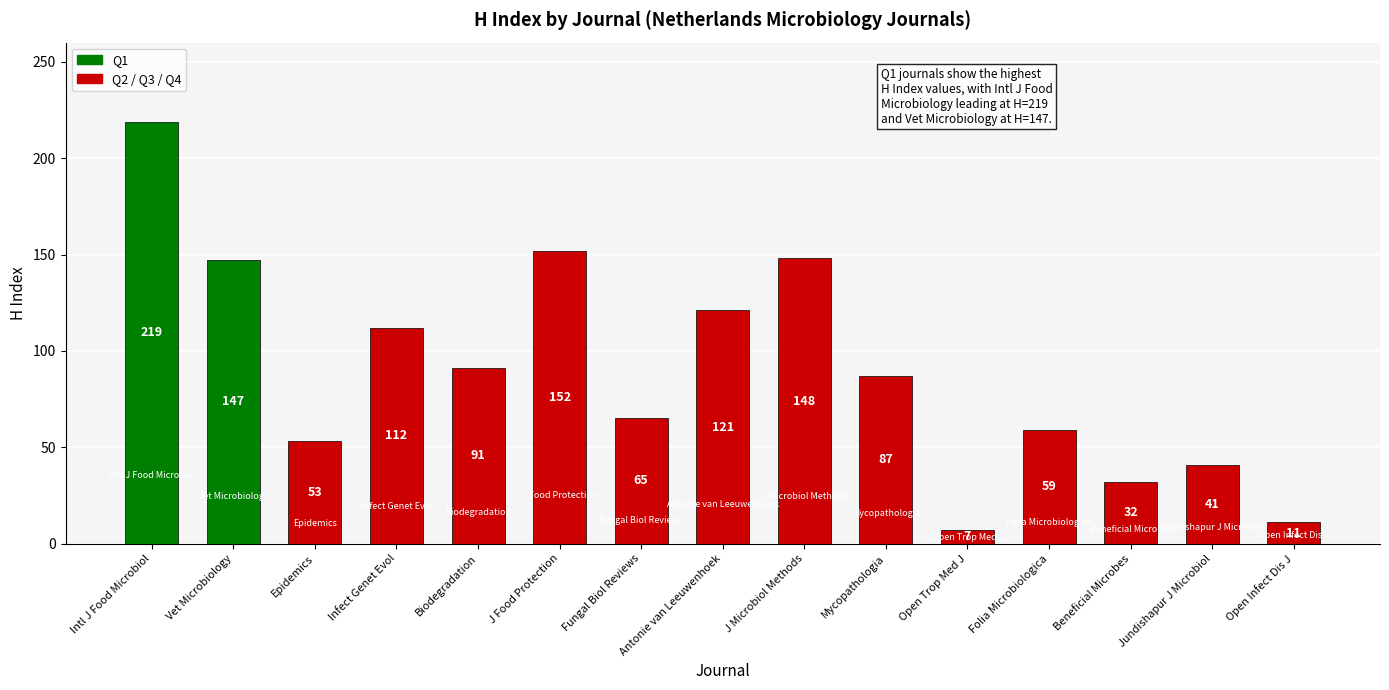

What is the average value?

90